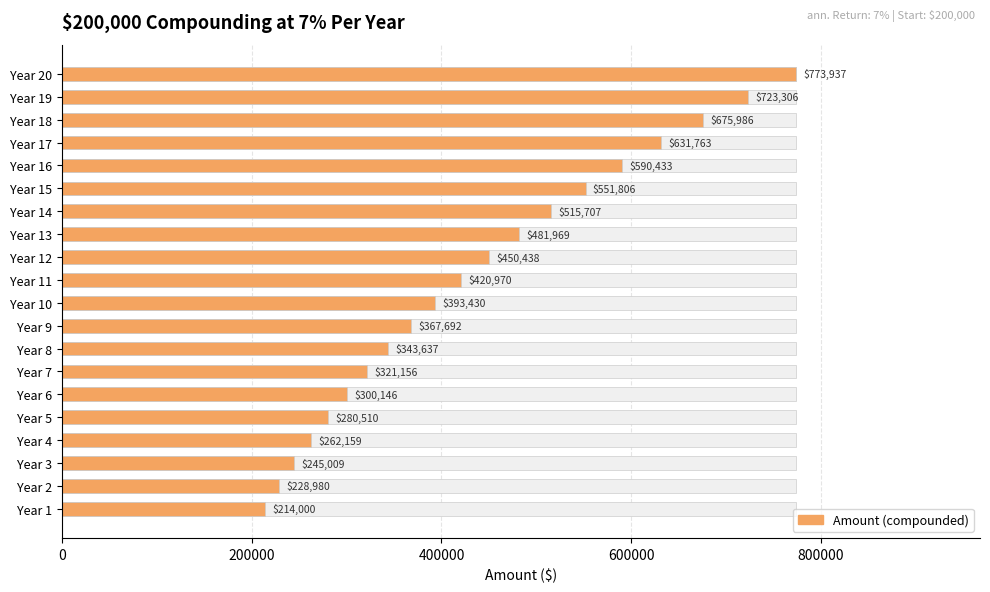

How many categories are shown in the chart?

20